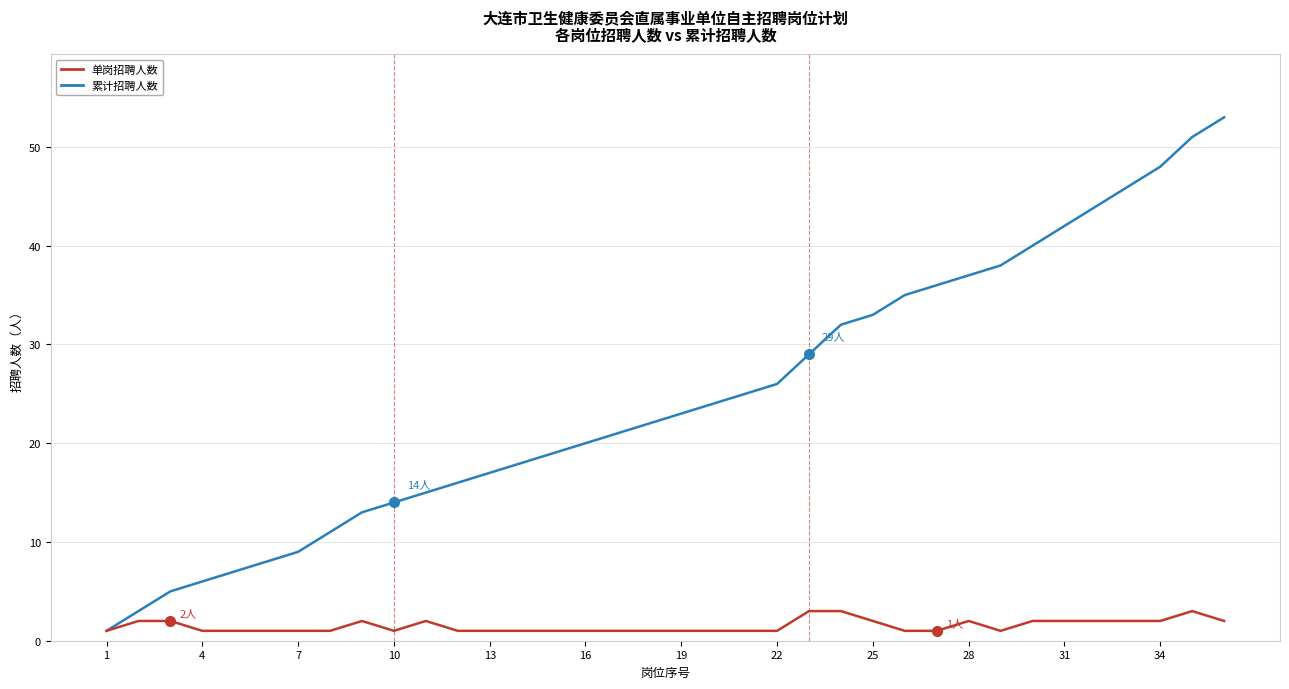

Rank the series by their maximum value, from highest to lowest.

累计招聘人数, 单岗招聘人数